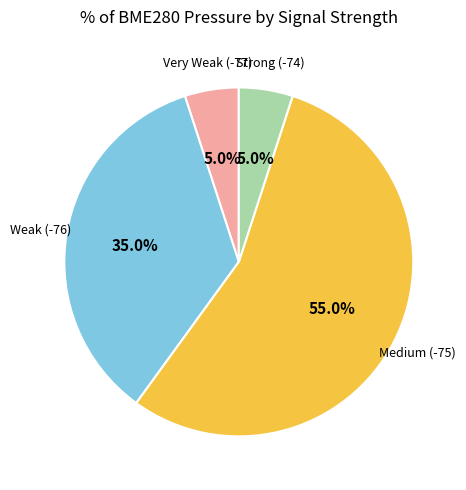

What portion of the pie excludes Very Weak (-77)?

95.0%